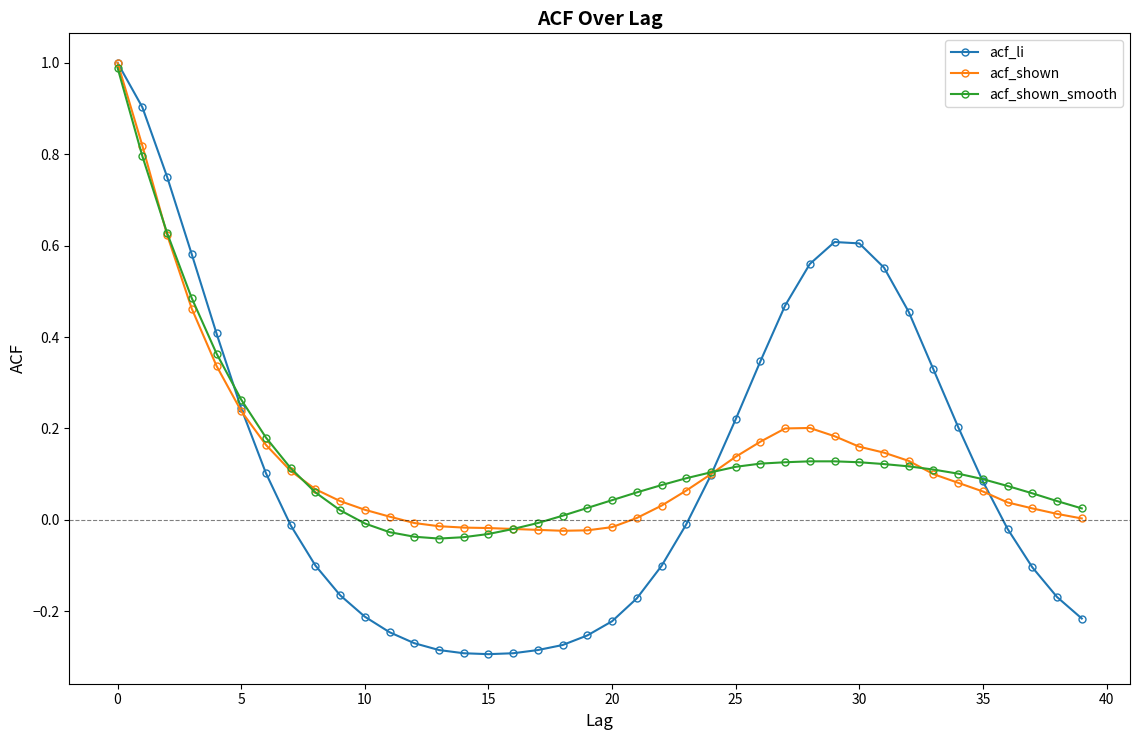

Which series has the widest spread of values?

acf_li